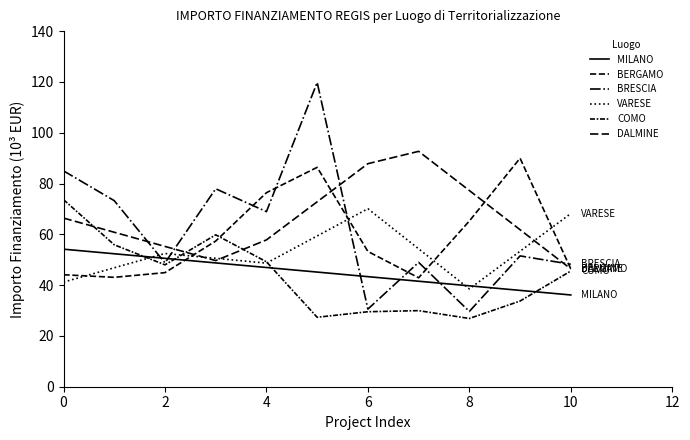

Which series has the largest total across all categories?

DALMINE